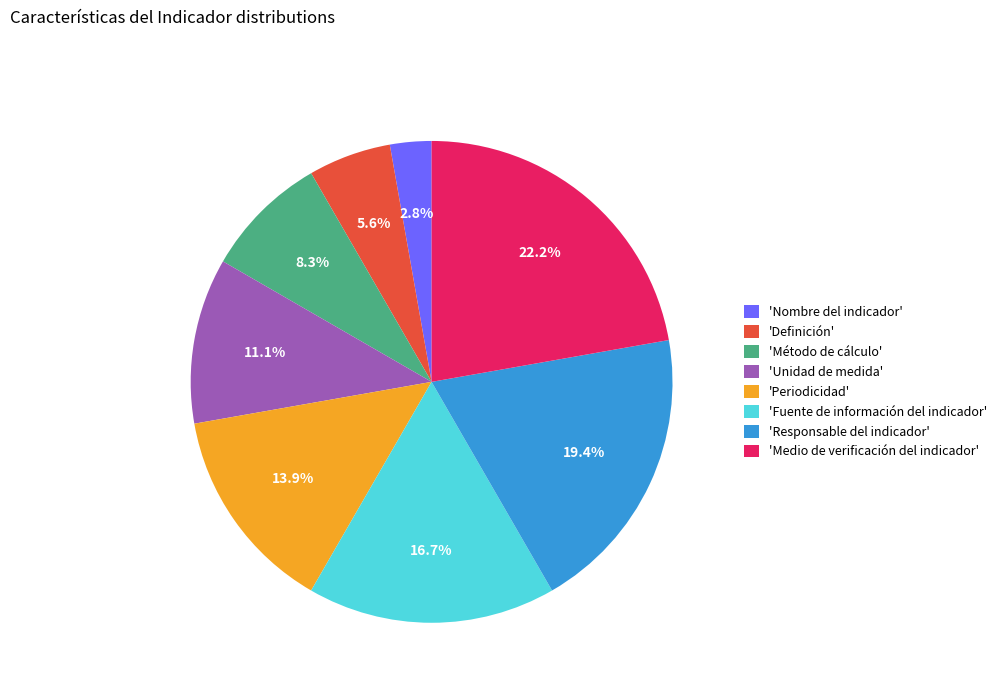

Is there any slice that represents more than half of the pie?

No